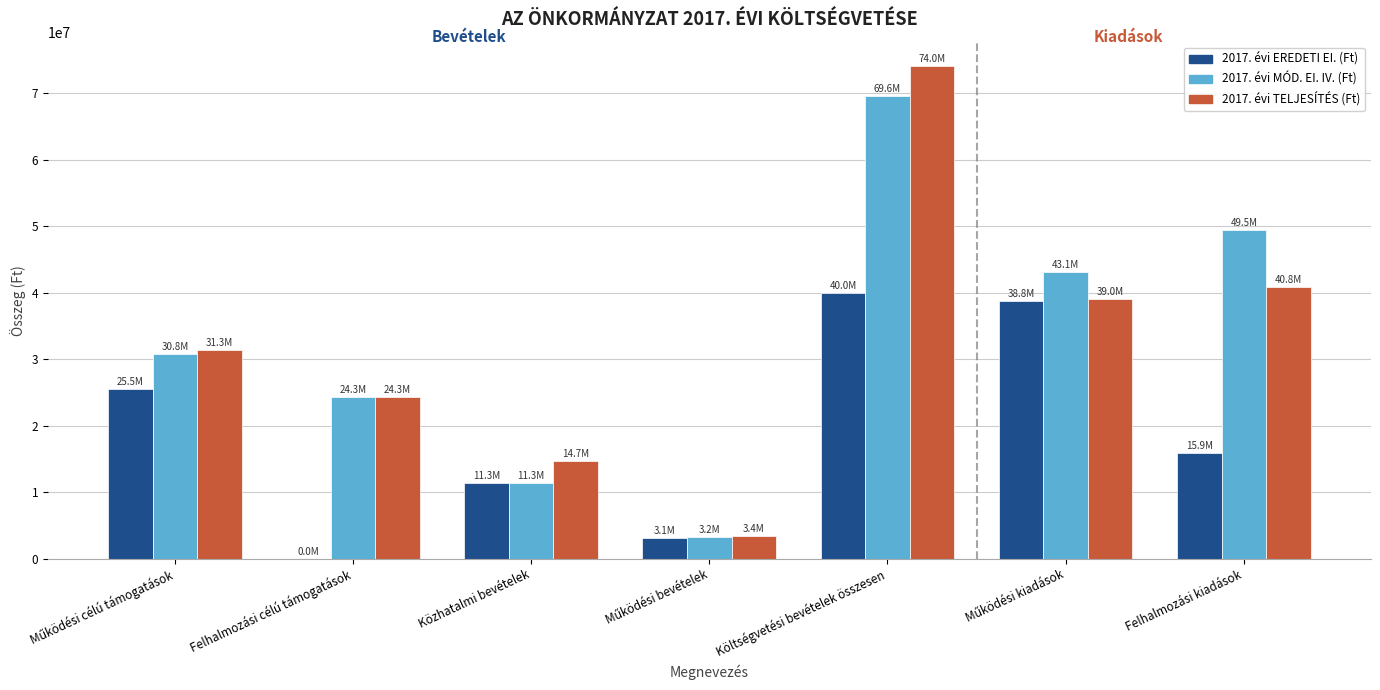

At which category is the sum across all series the highest?

Költségvetési bevételek összesen